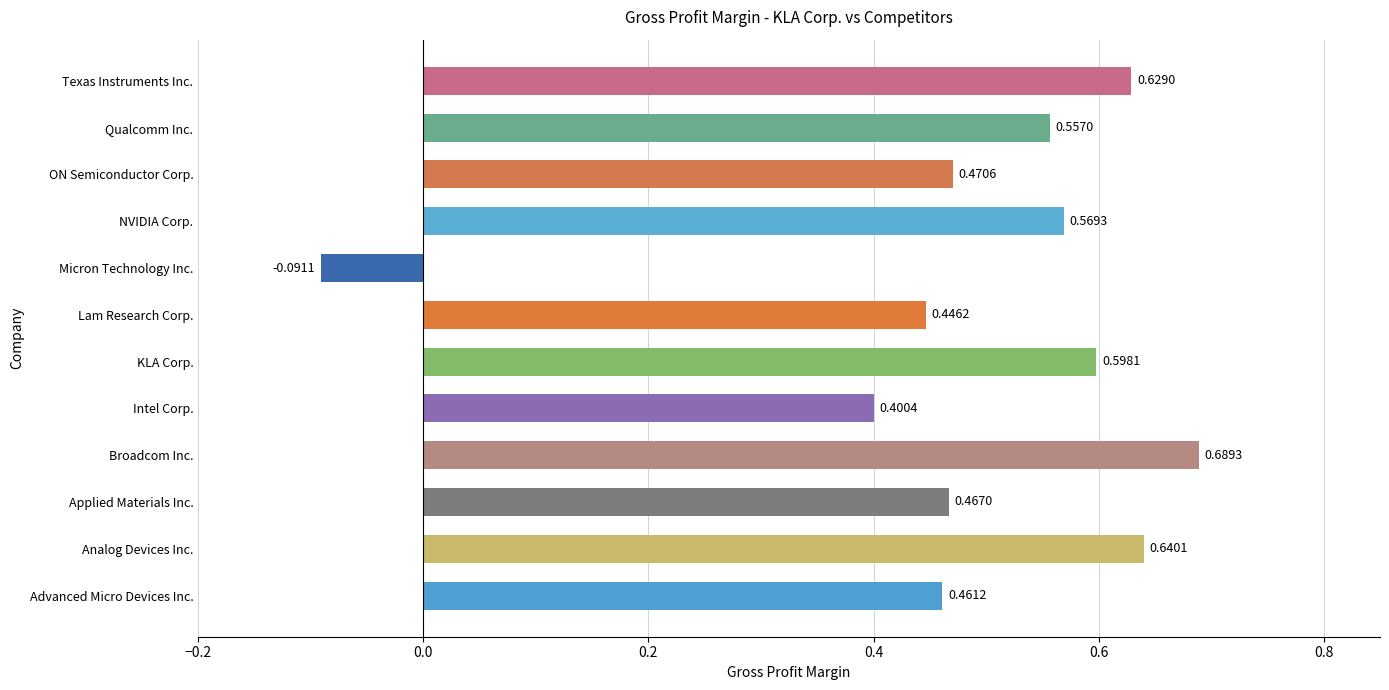

List the labels in order of value, smallest first.

Micron Technology Inc., Intel Corp., Lam Research Corp., Advanced Micro Devices Inc., Applied Materials Inc., ON Semiconductor Corp., Qualcomm Inc., NVIDIA Corp., KLA Corp., Texas Instruments Inc., Analog Devices Inc., Broadcom Inc.